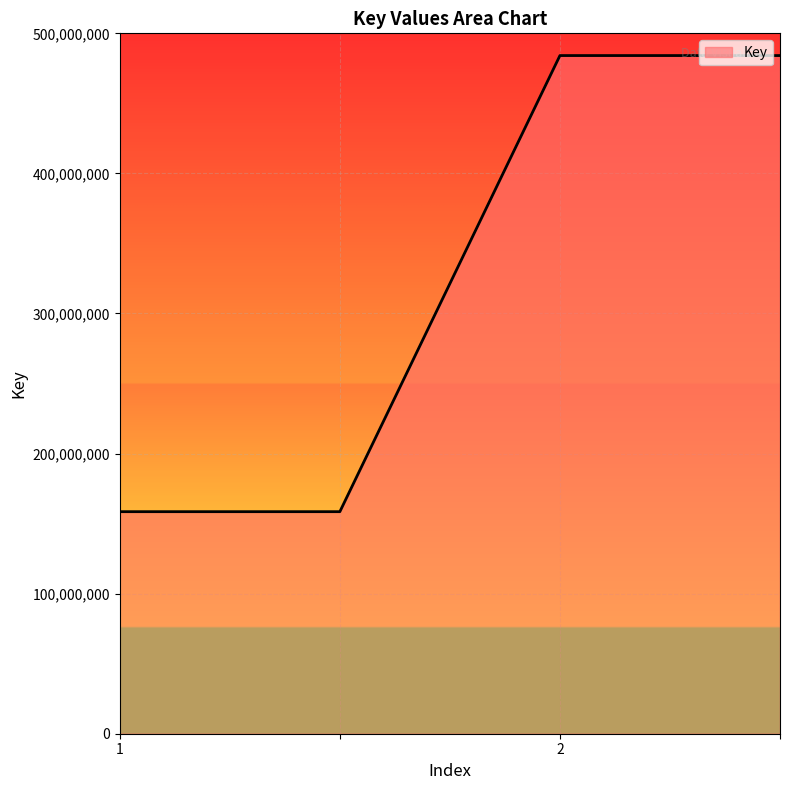

True or false: there are more than 1 points higher than both neighbors.

False